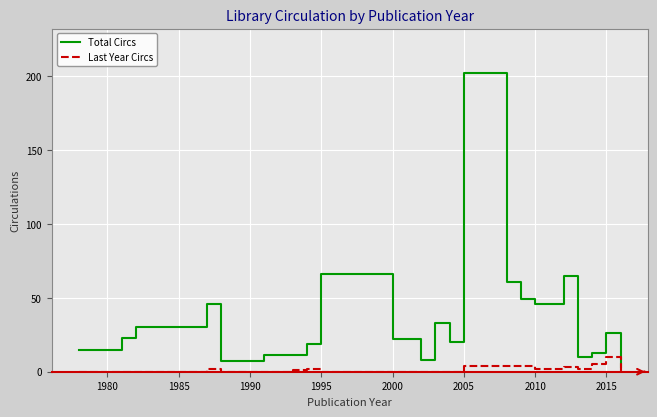

How many lines are shown in the chart?

2